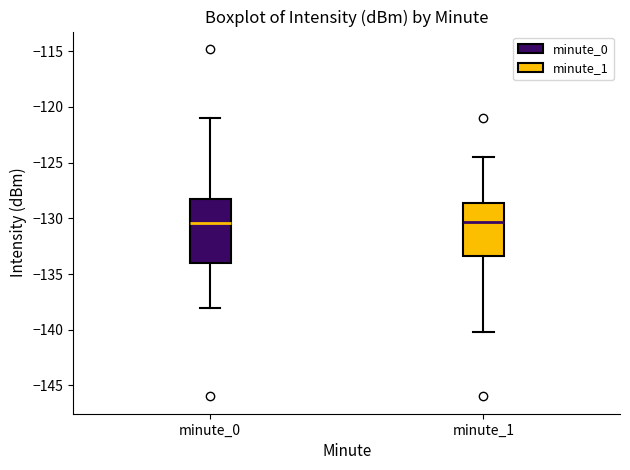

Where does the lower whisker of the box for minute_0 end on the y-axis? The values are not printed on the chart, so give them approximately, as read against the axis.

-138.0